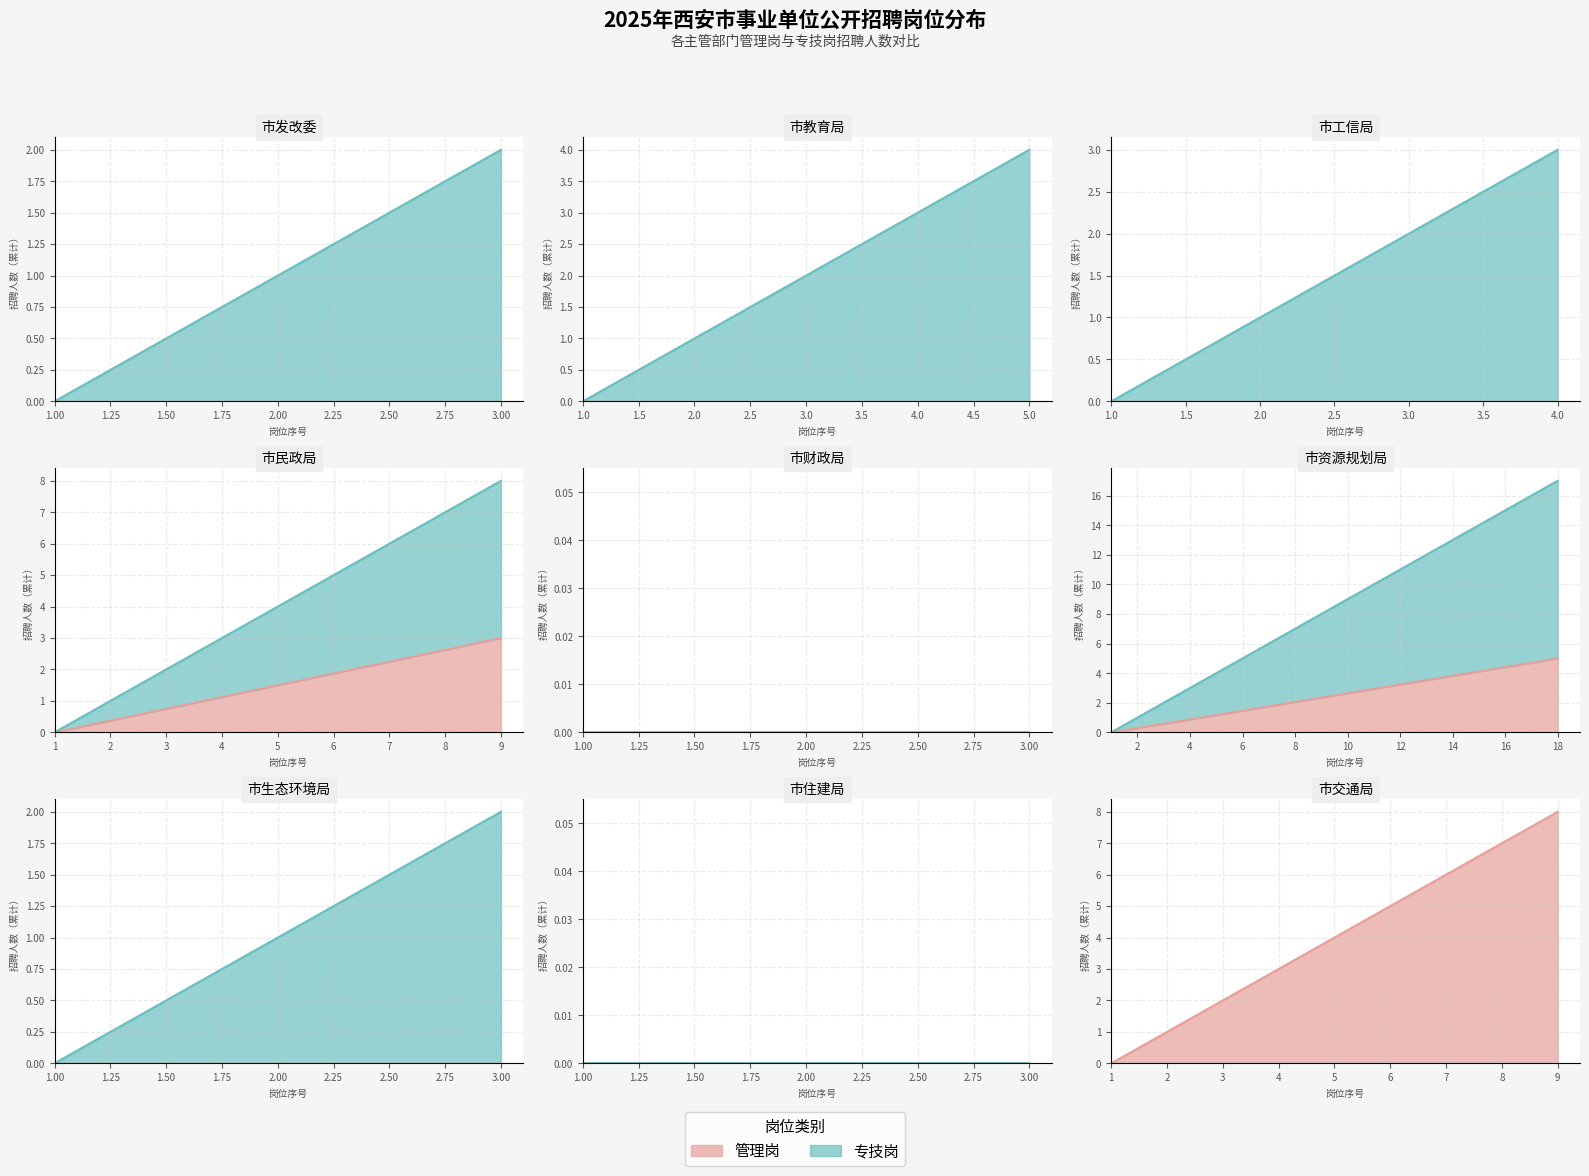

List the labels in order of 招聘人数（管理岗） value, largest first.

市交通局, 市资源规划局, 市民政局, 市财政局, 市发改委, 市教育局, 市工信局, 市生态环境局, 市住建局